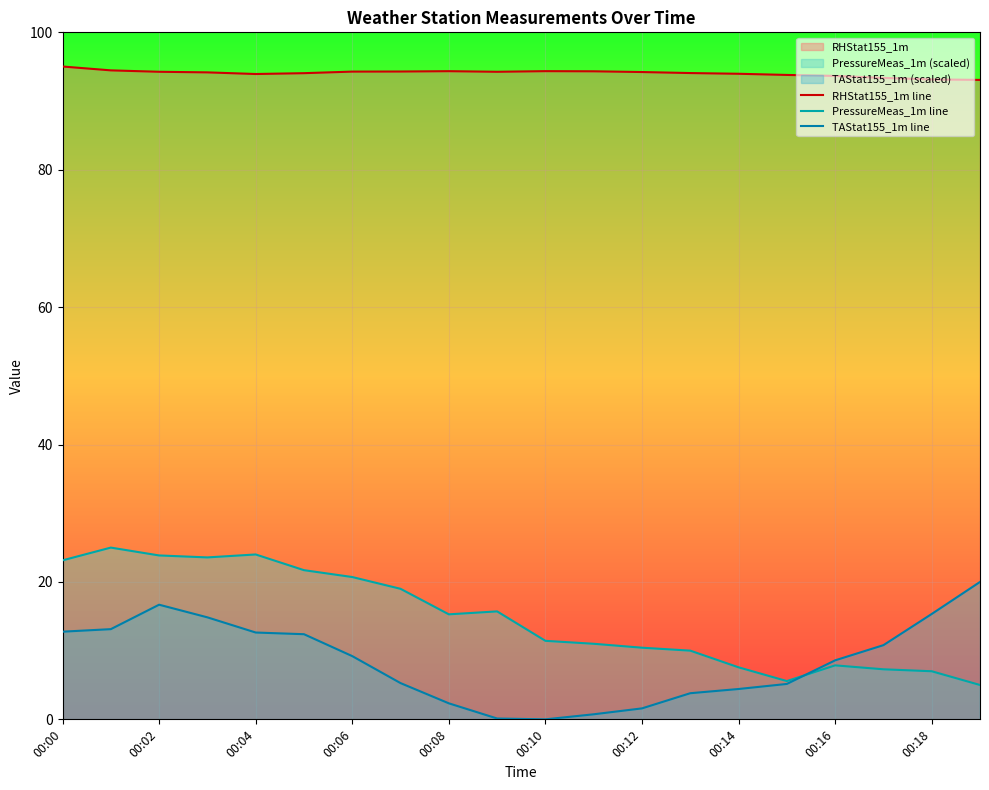

How many lines are shown in the chart?

3